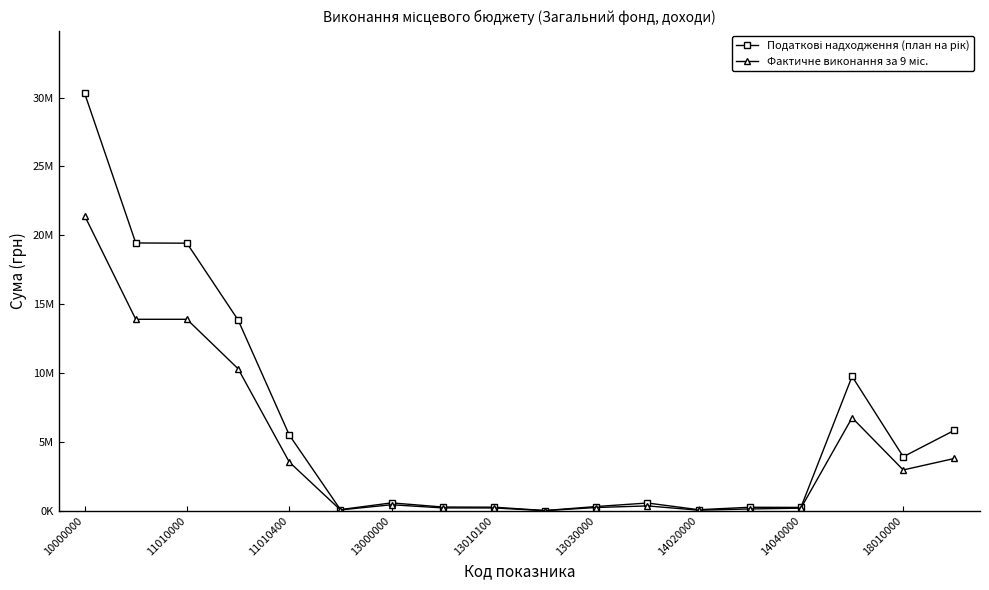

In Податкові надходження (план на рік), how many points are lower than both neighbors (excluding endpoints)?

5